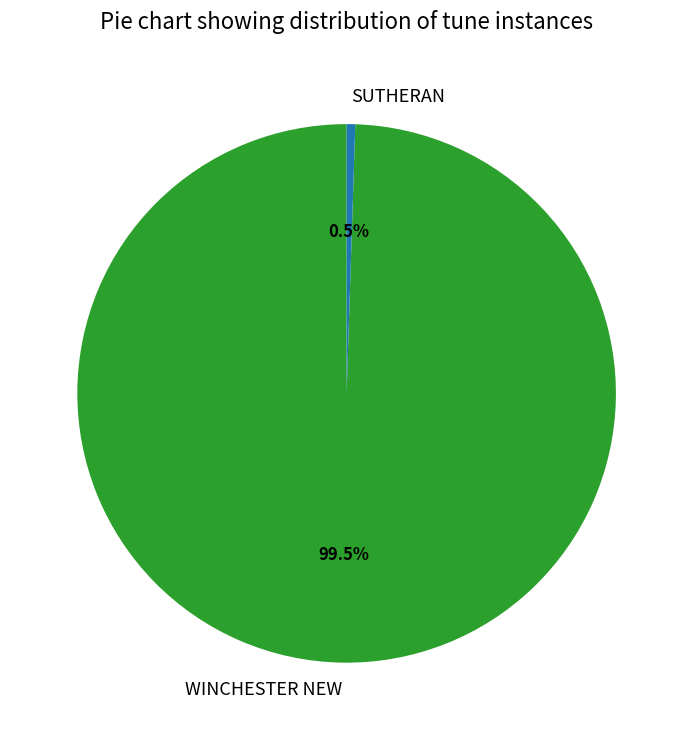

Combined, do WINCHESTER NEW and SUTHERAN account for over 50%?

Yes